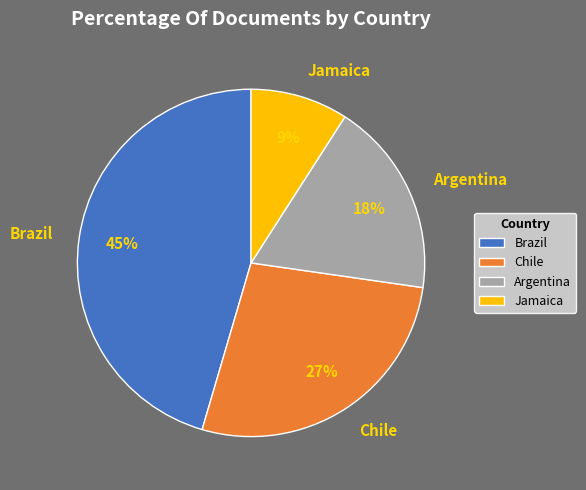

Rank the categories by value from lowest to highest.

Jamaica, Argentina, Chile, Brazil